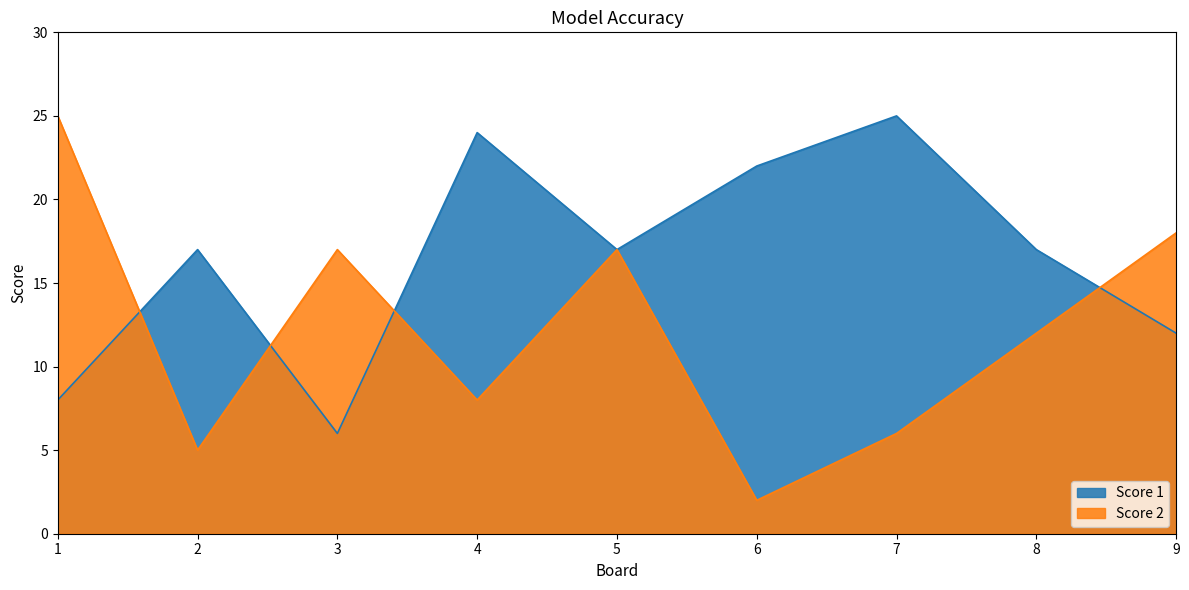

What is the minimum value for Score 1?

6